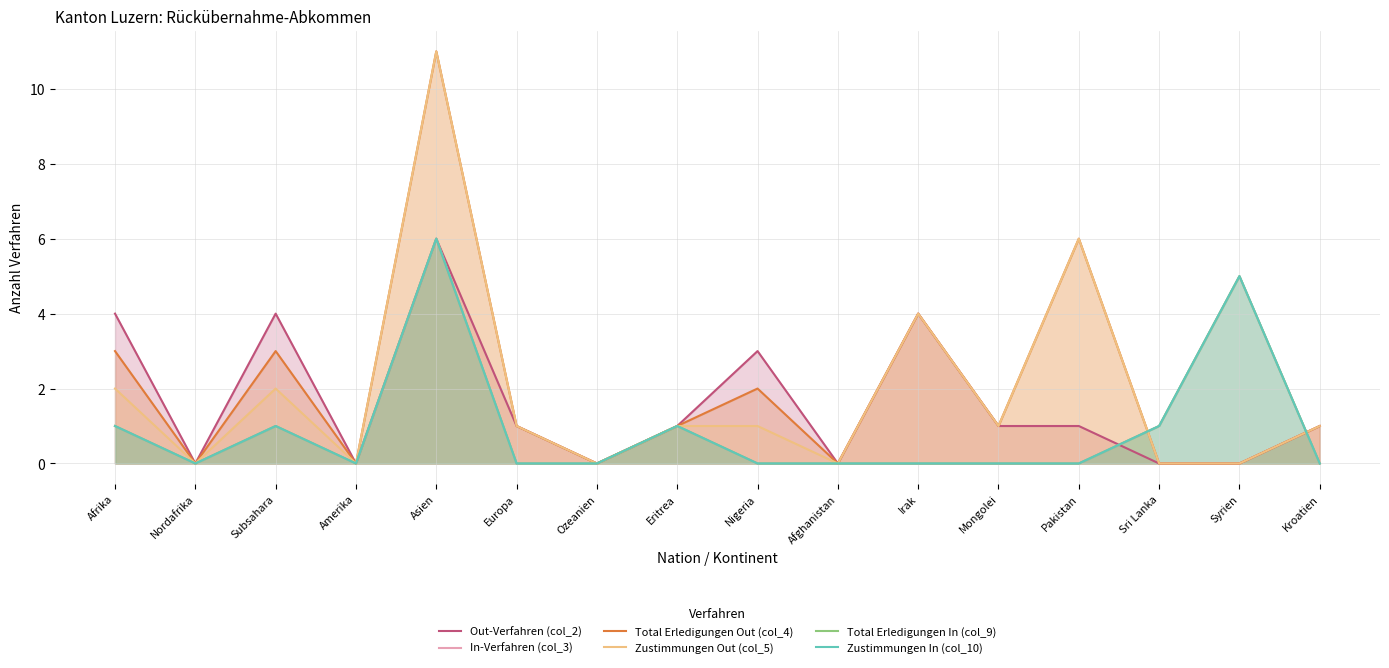

How many data points in Out-Verfahren (col_2) are above 1?

5